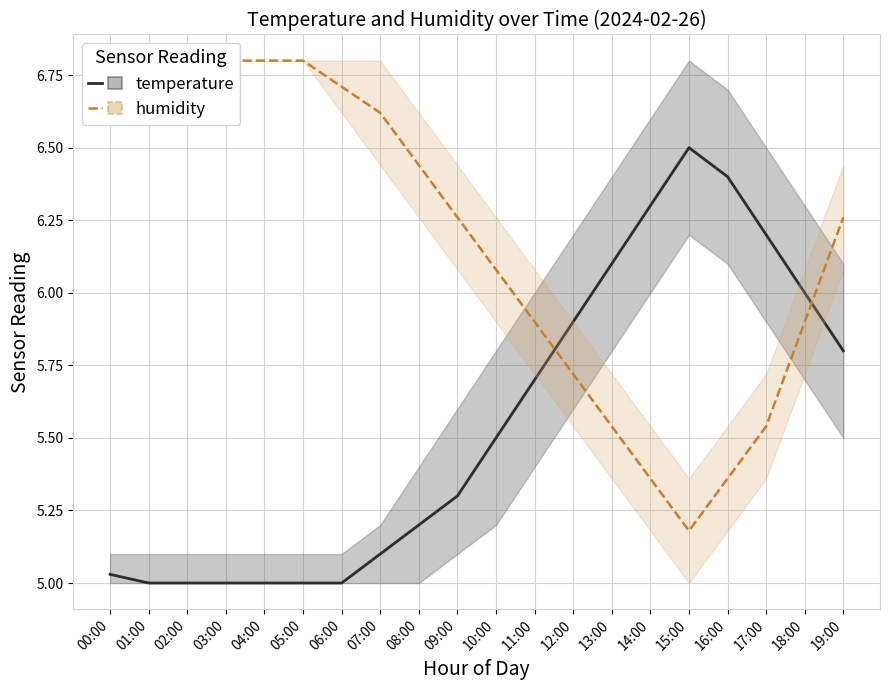

What is the total value across all series at 10:00?

11.6